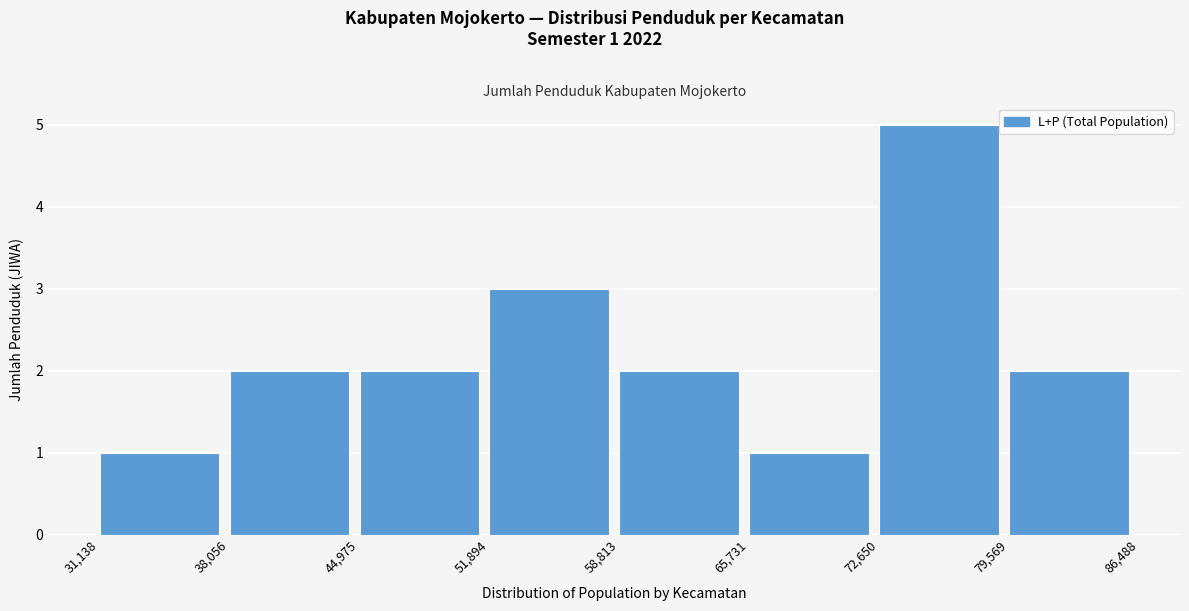

Which range on the x-axis has the tallest bar?

72,650 to 79,569